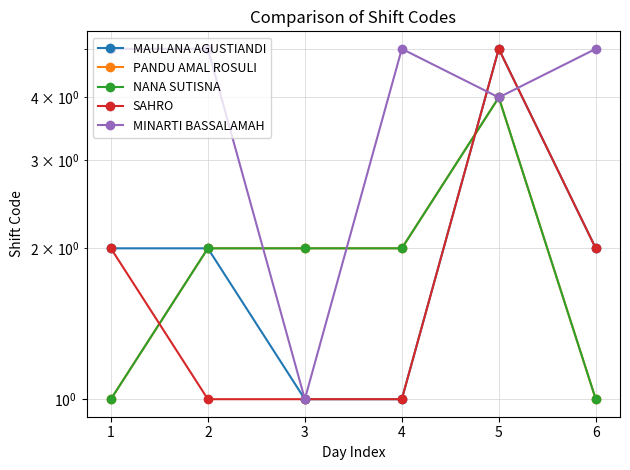

What is the average value of the MAULANA AGUSTIANDI series?

2